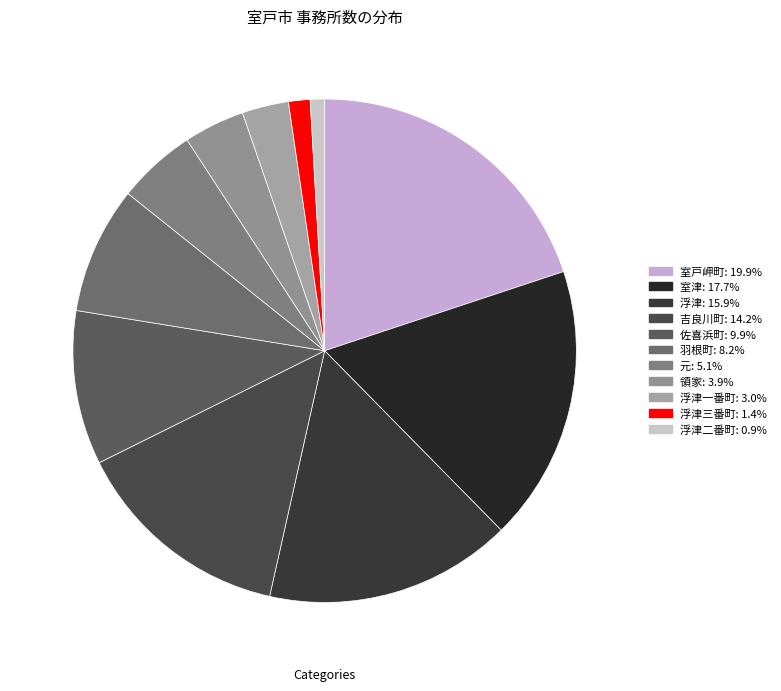

How many segments does this pie chart have?

11